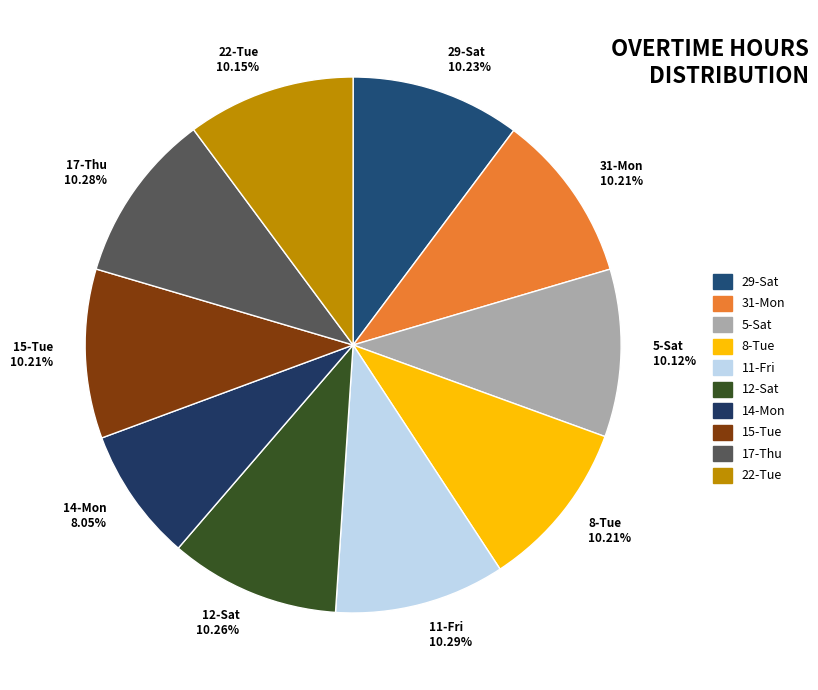

Combined, do 14-Mon and 5-Sat account for over 50%?

No